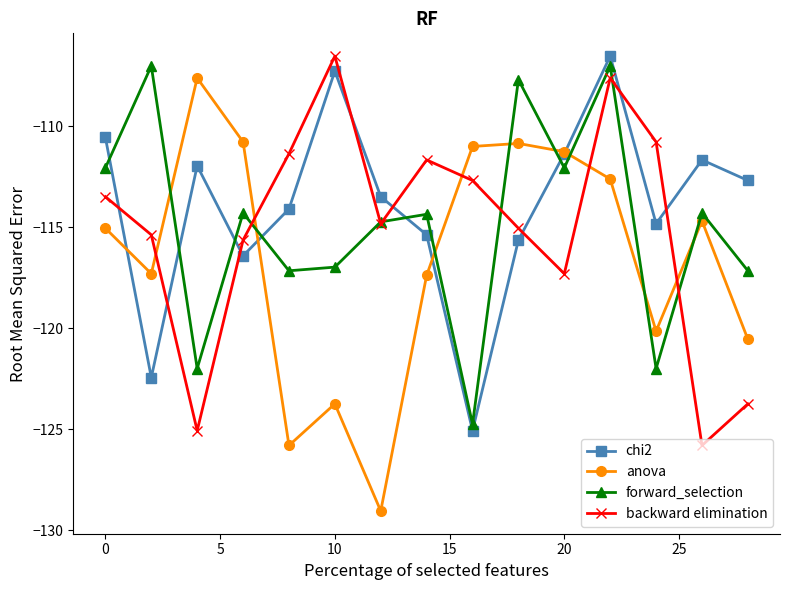

In backward elimination, how many points are higher than both neighbors (excluding endpoints)?

3